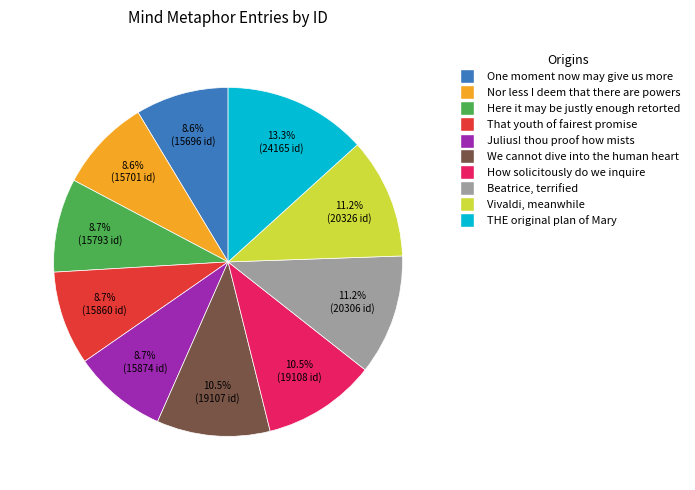

Does any single category account for the majority?

No